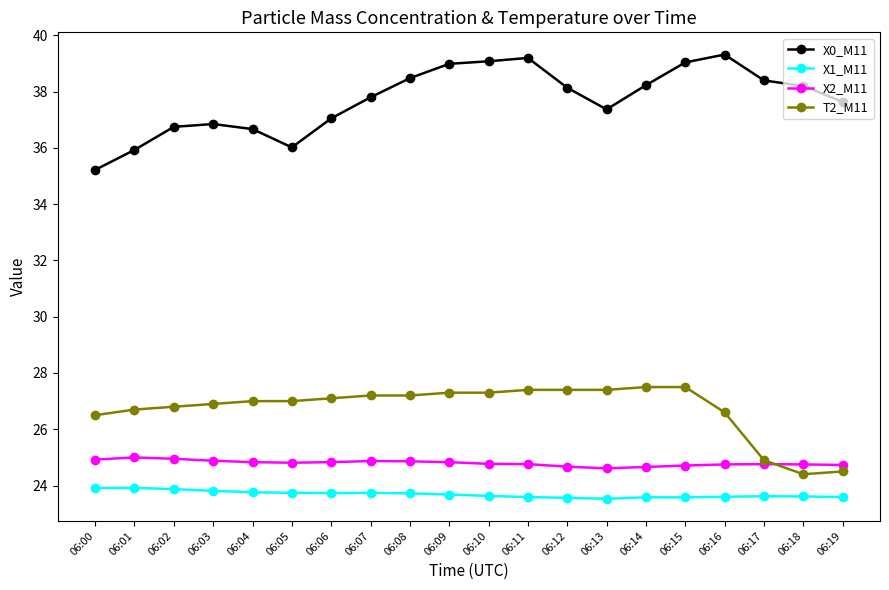

Count the number of categories in the chart.

20